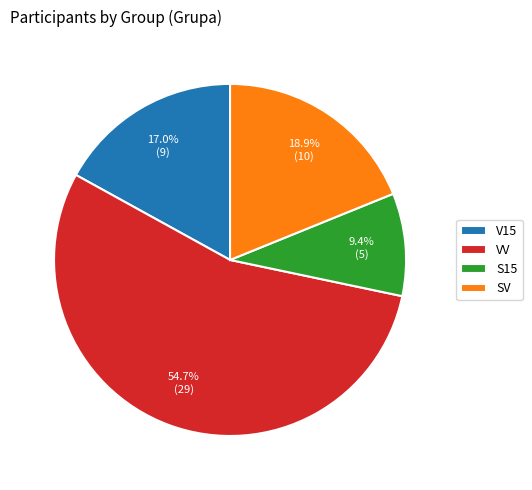

Between VV and SV, which is larger?

VV